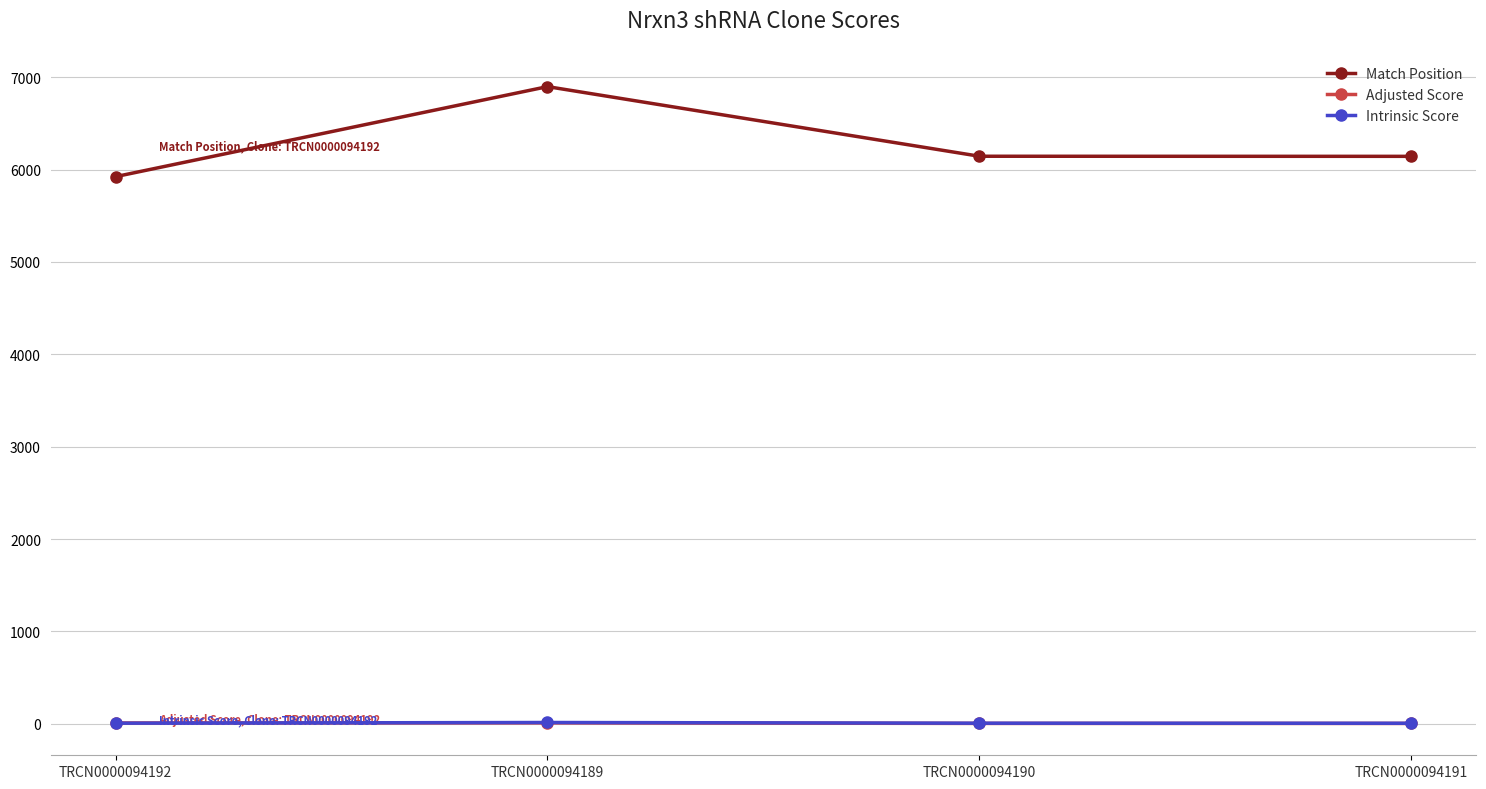

What is the smallest value displayed?

3.0